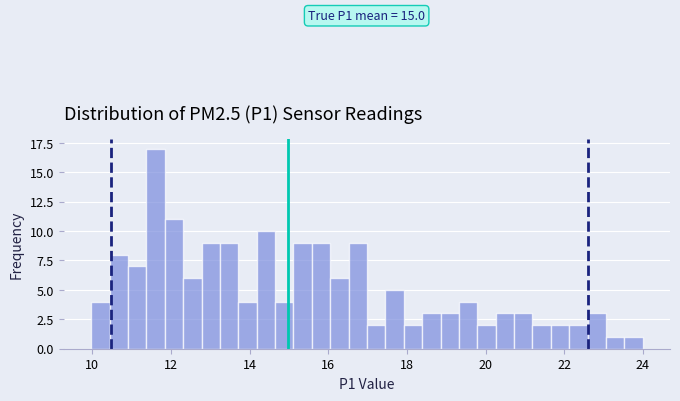

Around what value on the x-axis is the tallest bar? Give the approximate position of its centre, as read against the axis.

11.6